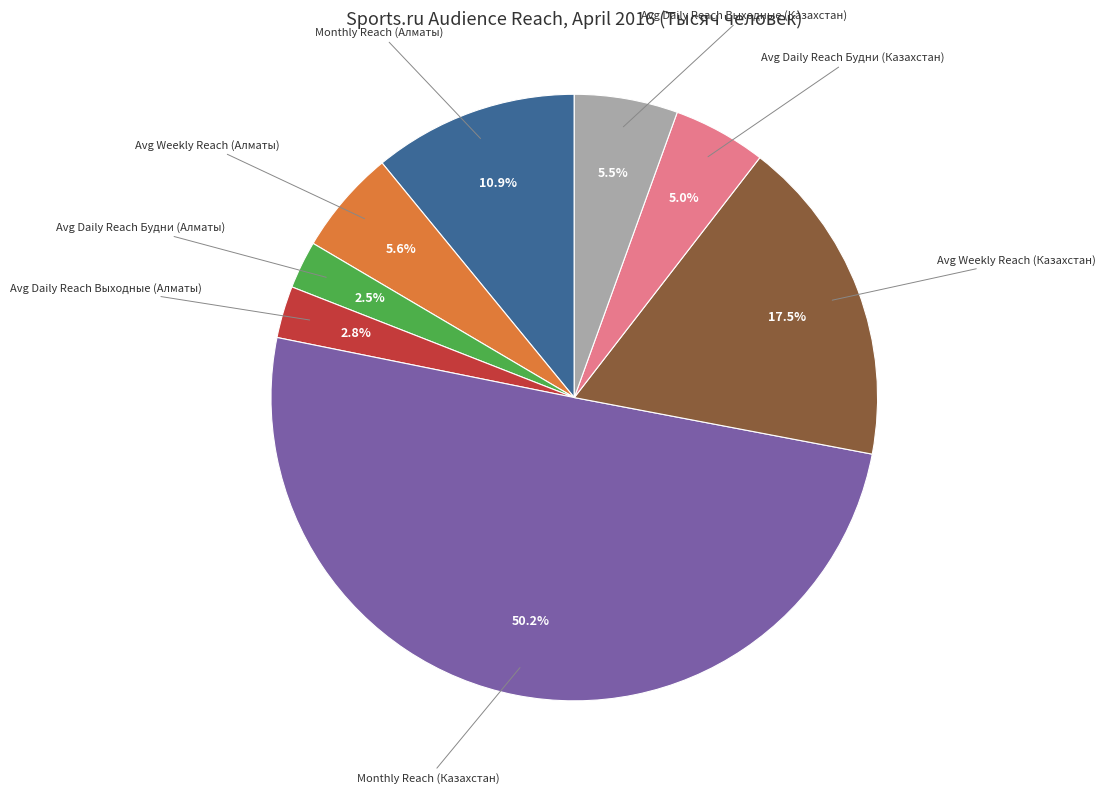

What is the ratio of the value at Avg Daily Reach Выходные (Казахстан) to the value at Avg Daily Reach Будни (Казахстан)?

1.1